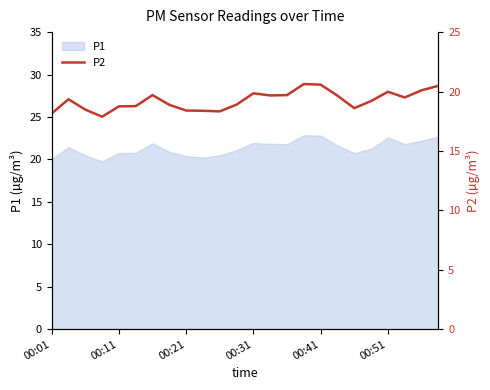

True or false: the data shows 18.1 at 00:01.

True